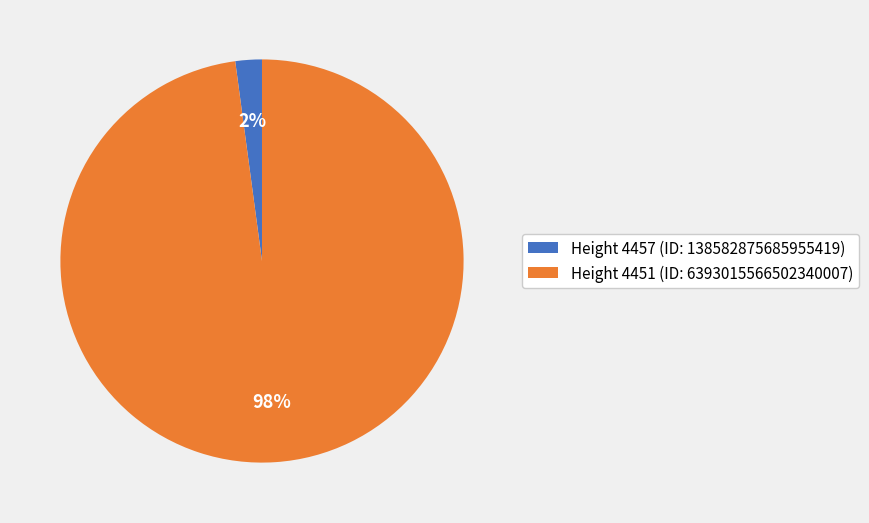

Which has a higher value, Height 4457 (ID: 138582875685955419) or Height 4451 (ID: 6393015566502340007)?

Height 4451 (ID: 6393015566502340007)